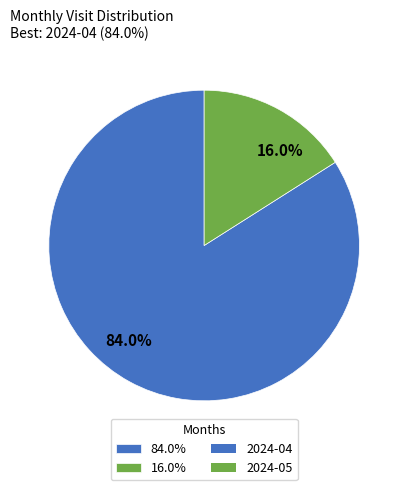

Which category has the smallest portion of the pie?

16.0%